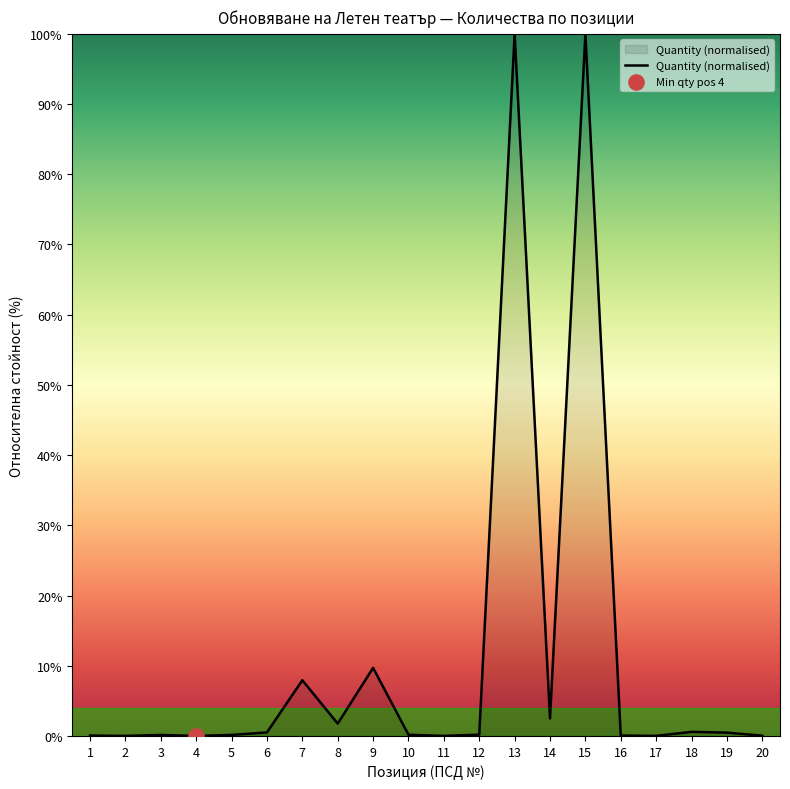

The value at 9 is 9.7. True or false?

True